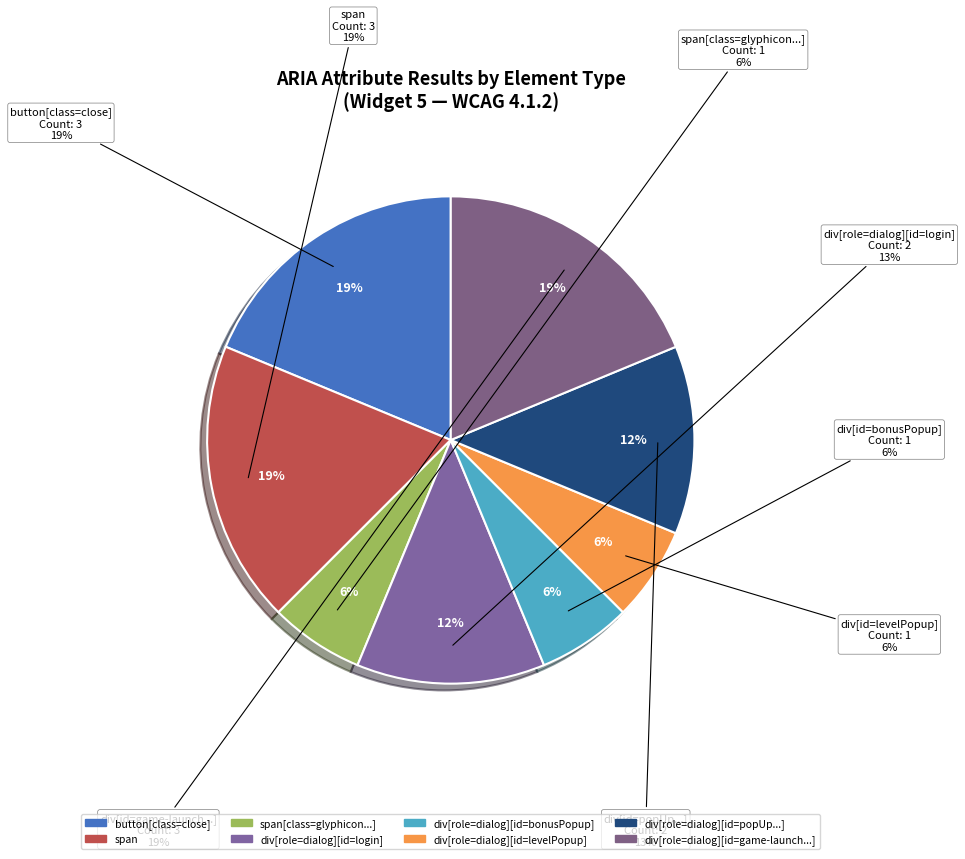

Count the number of slices in the pie.

8